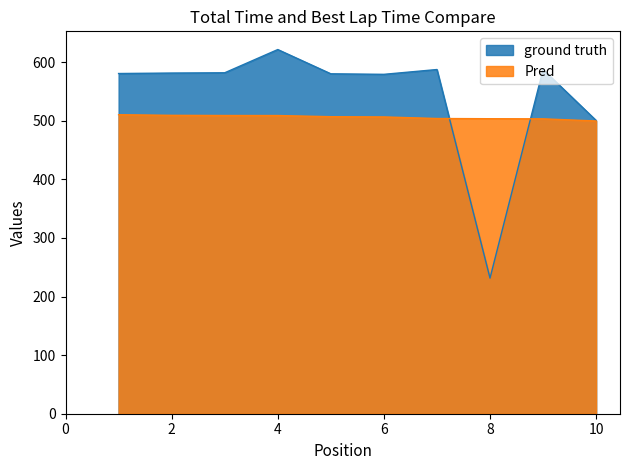

List the series in order of their peak value, highest first.

ground truth, Pred